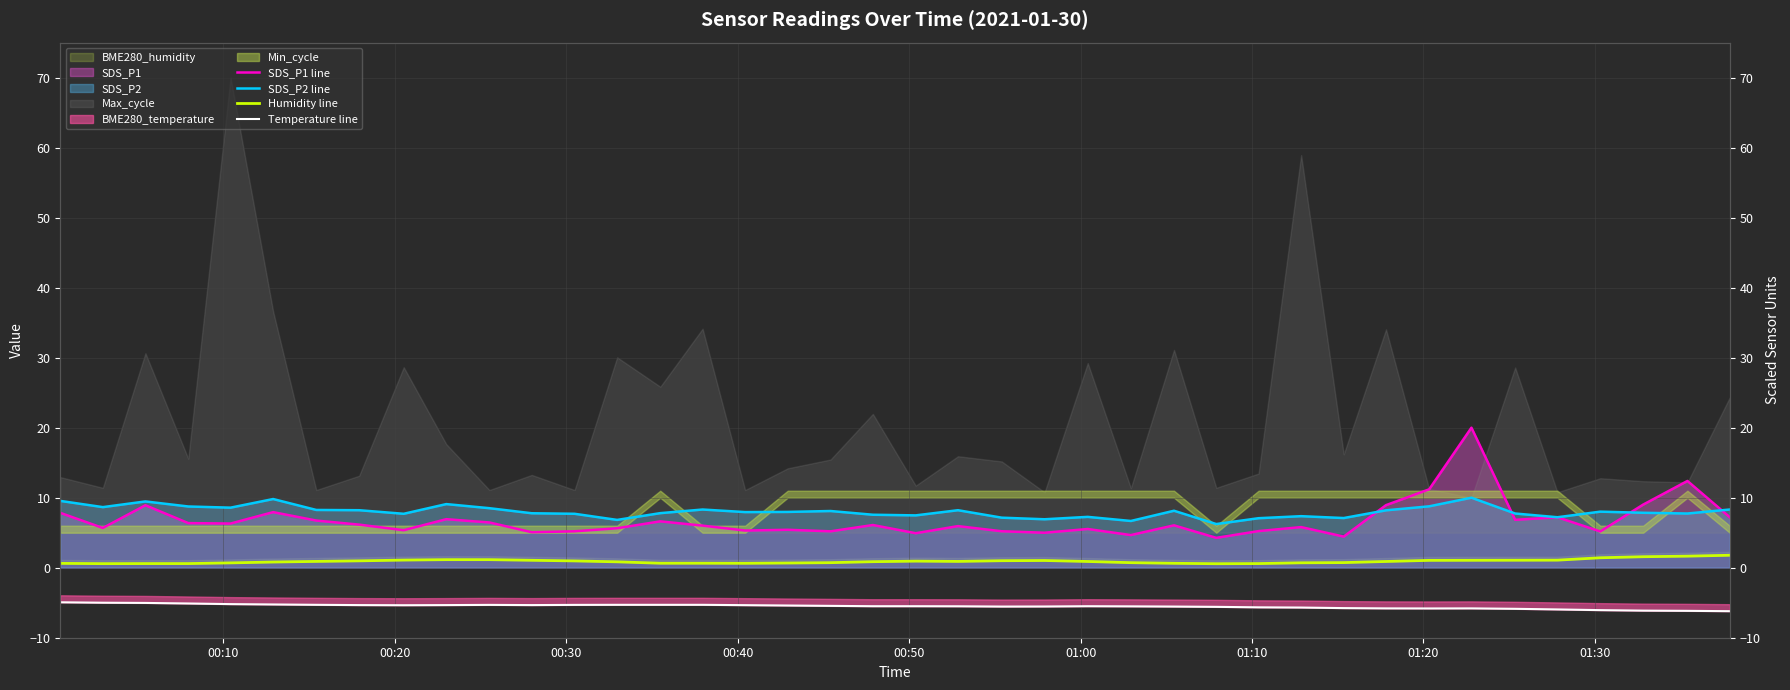

True or false: SDS_P2 line and Humidity line cross at least once.

False